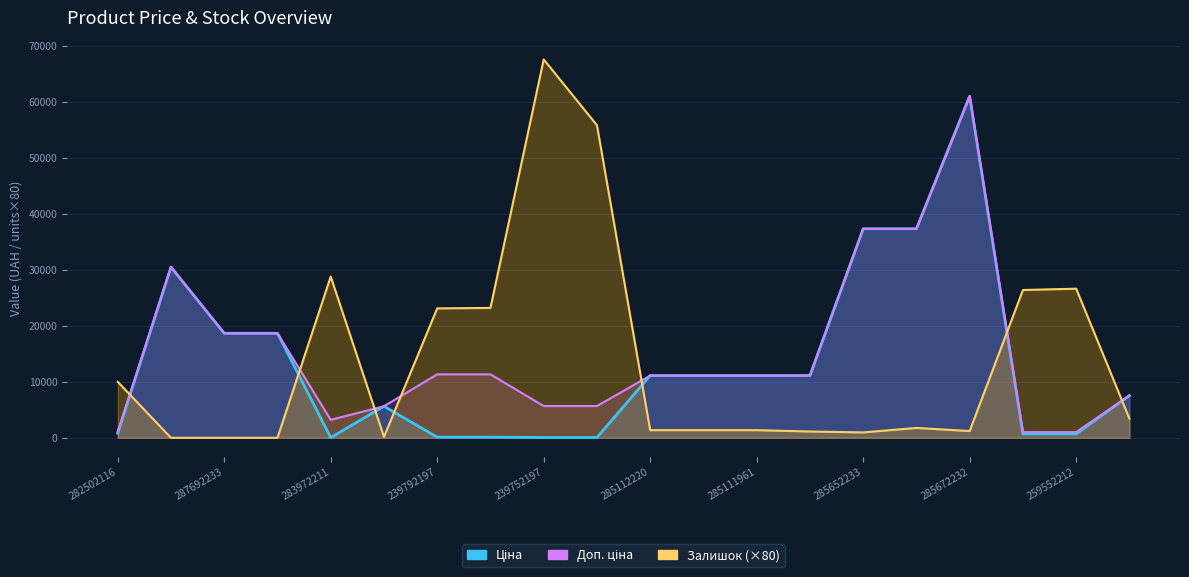

Reading left to right, transcribe all the data shown in this chart.

Ціна: 282502116=813.0	287712232=30512.3	287692233=18671.5	287692231=18671.5	283972211=32.0	10832185=5636.0	239792197=113.3	239792196=113.3	239752197=56.7	239752196=56.7	285112220=11113.6	285112217=11113.6	285111961=11113.6	285111912=11113.6	285652233=37343.0	285652231=37343.0	285672232=61024.7	259552213=689.1	259552212=689.1	284392211=7545.9
Доп. ціна: 282502116=1101.8	287712232=30512.3	287692233=18671.5	287692231=18671.5	283972211=3205.0	10832185=5636.0	239792197=11334.0	239792196=11334.0	239752197=5667.0	239752196=5667.0	285112220=11113.6	285112217=11113.6	285111961=11113.6	285111912=11113.6	285652233=37343.0	285652231=37343.0	285672232=61024.7	259552213=1017.8	259552212=1017.8	284392211=7545.9
Залишок: 282502116=10000.0	287712232=0.0	287692233=0.0	287692231=0.0	283972211=28800.0	10832185=160.0	239792197=23120.0	239792196=23200.0	239752197=67600.0	239752196=55840.0	285112220=1360.0	285112217=1360.0	285111961=1360.0	285111912=1120.0	285652233=960.0	285652231=1760.0	285672232=1200.0	259552213=26400.0	259552212=26640.0	284392211=3440.0